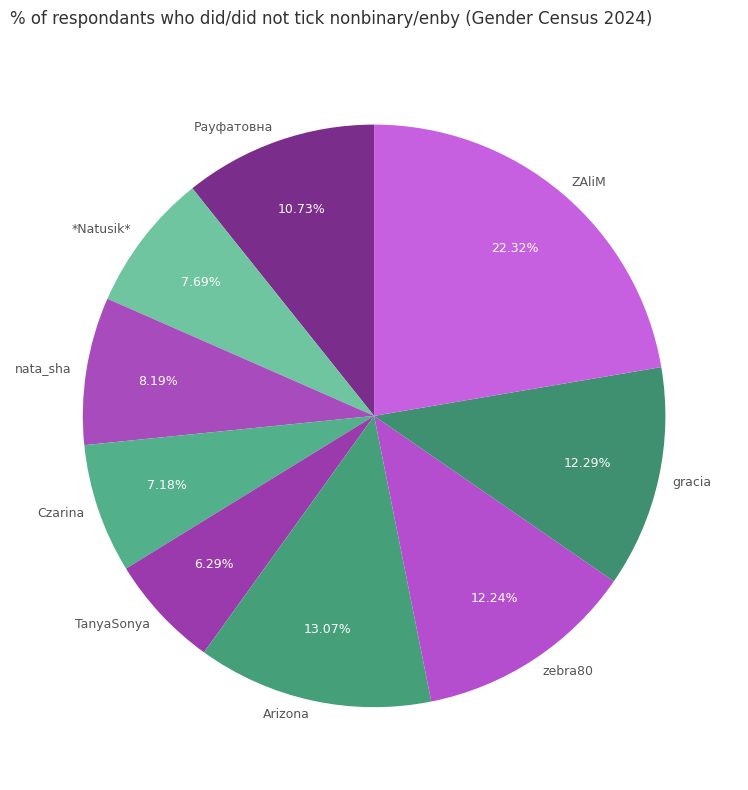

Which has a higher value, Arizona or gracia?

Arizona